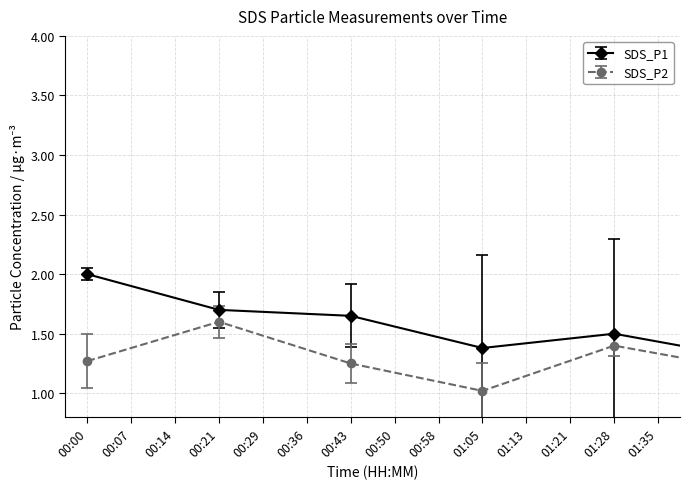

What is the maximum value shown in the chart?

2.1